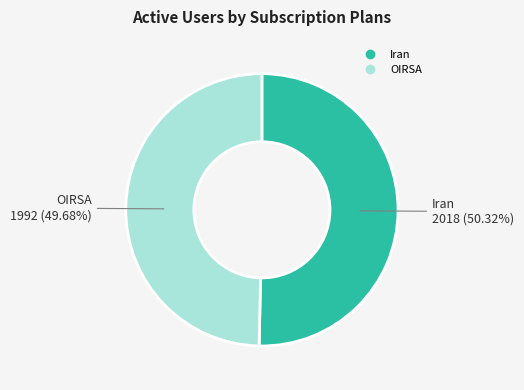

To the nearest percent, what portion does Iran represent?

50%